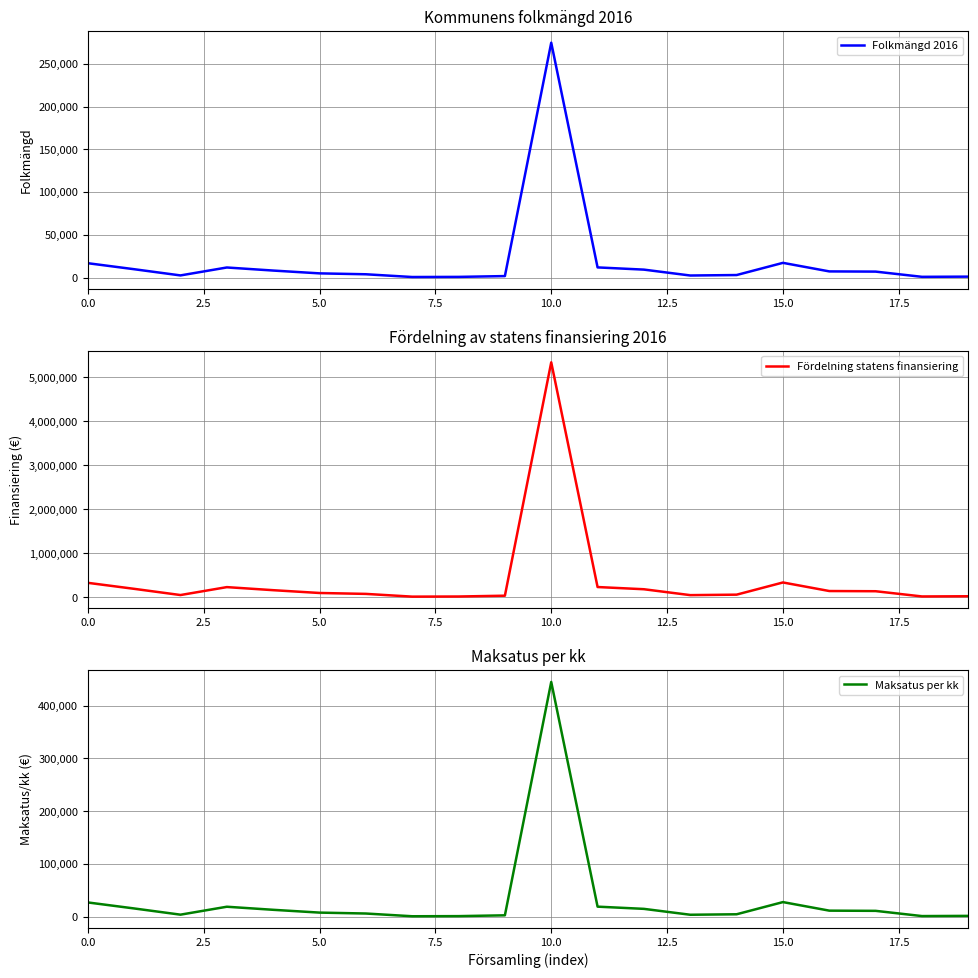

True or false: Folkmängd 2016 and Fördelning statens finansiering cross at least once.

False